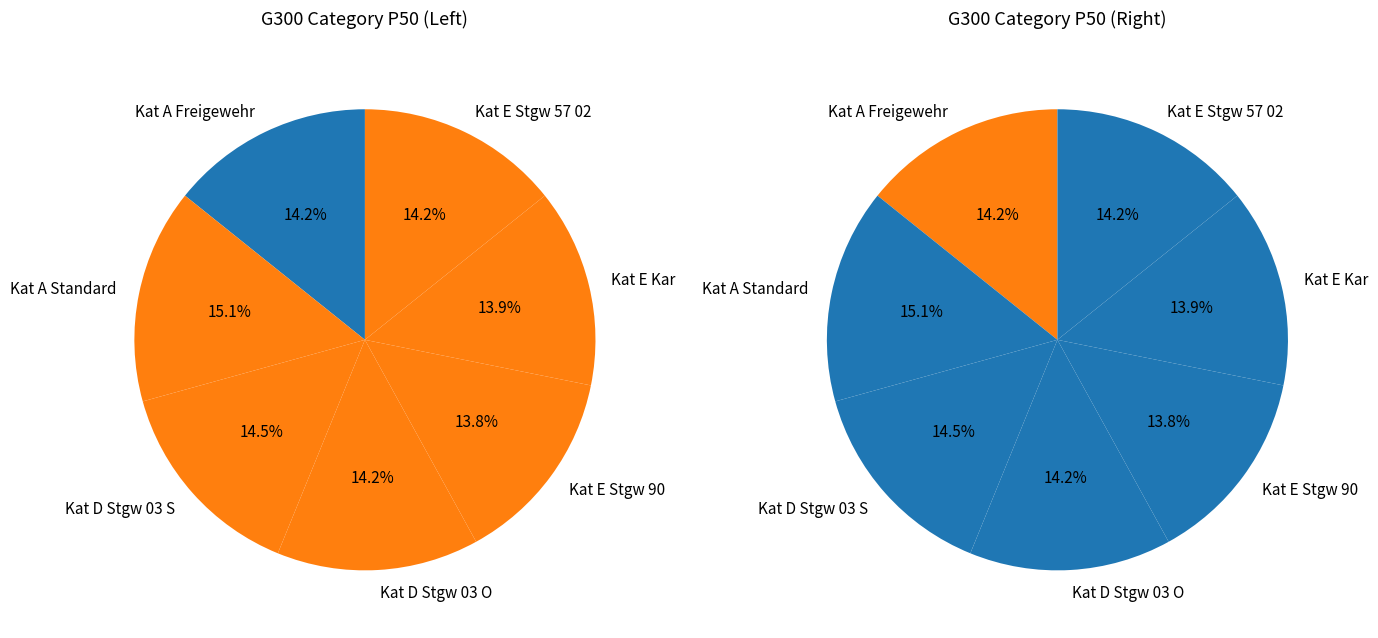

Is the sum of Kat E Stgw 90 and Kat A Standard greater than half?

No